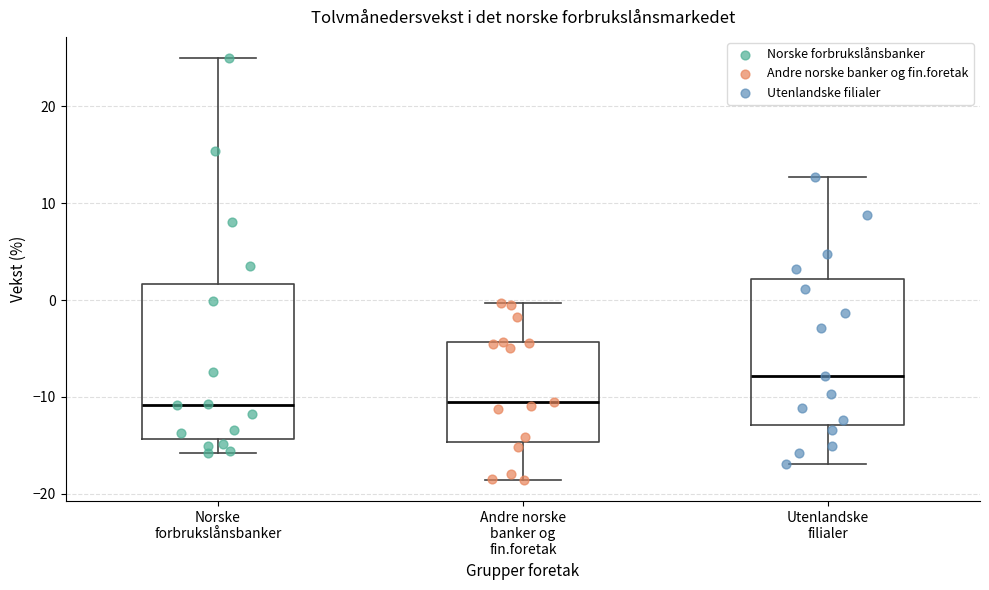

Reading left to right, read every box against the y-axis: the position of its median line, the range the box covers, and the ends of its whiskers. The values are not printed on the chart, so give them approximately, as read against the axis.

Norske forbrukslånsbanker: median -11, box -14 to 2, whiskers -16 to 25
Andre norske banker og fin.foretak: median -10, box -15 to -4, whiskers -19 to 0
Utenlandske filialer: median -8, box -13 to 2, whiskers -17 to 13